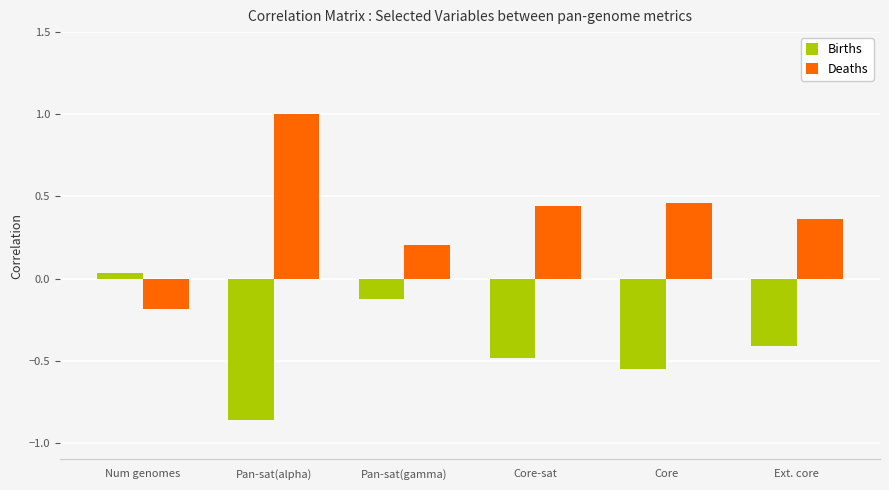

Which series has the largest total across all categories?

Deaths